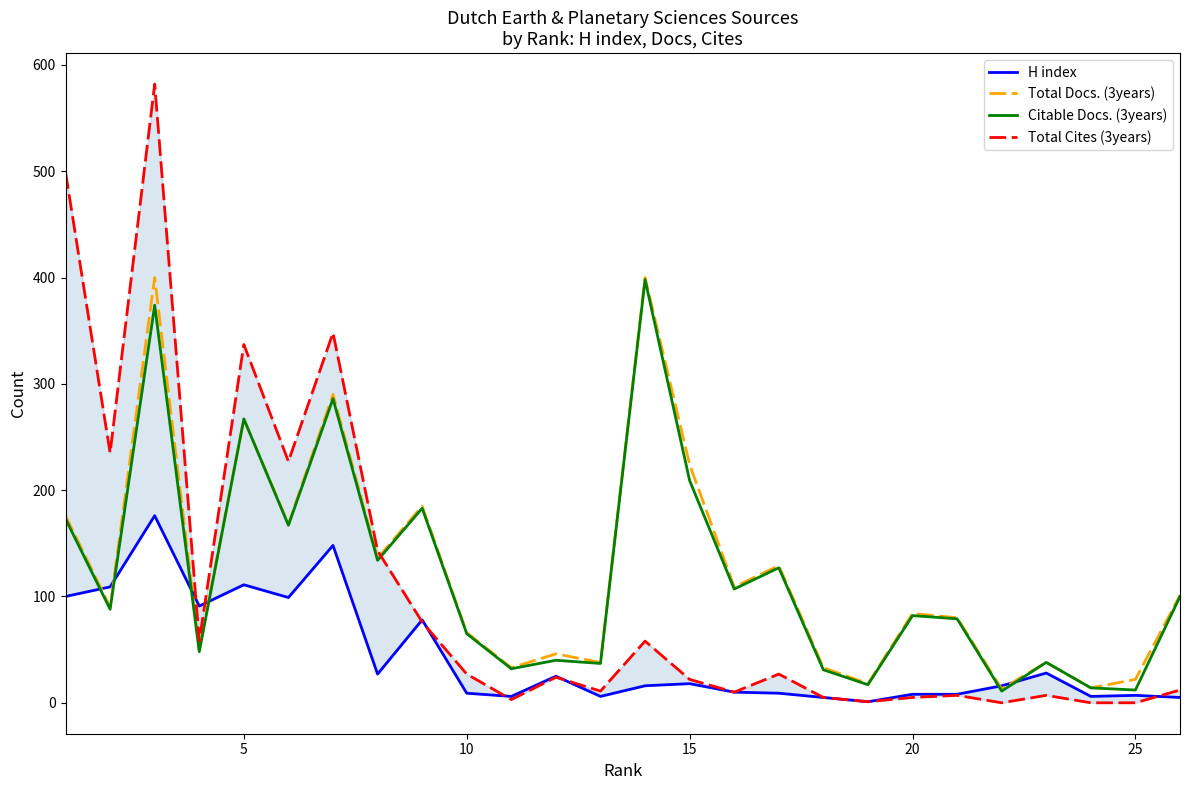

Does the chart display data point markers on the line(s)?

No